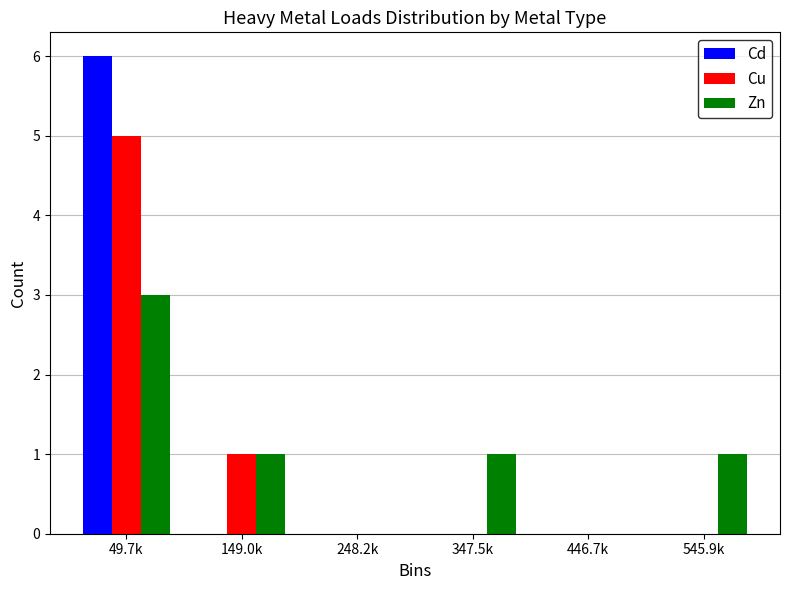

Reading left to right, extract all data points from this chart.

Cd: 49.7k=6	149.0k=0	248.2k=0	347.5k=0	446.7k=0	545.9k=0
Cu: 49.7k=5	149.0k=1	248.2k=0	347.5k=0	446.7k=0	545.9k=0
Zn: 49.7k=3	149.0k=1	248.2k=0	347.5k=1	446.7k=0	545.9k=1